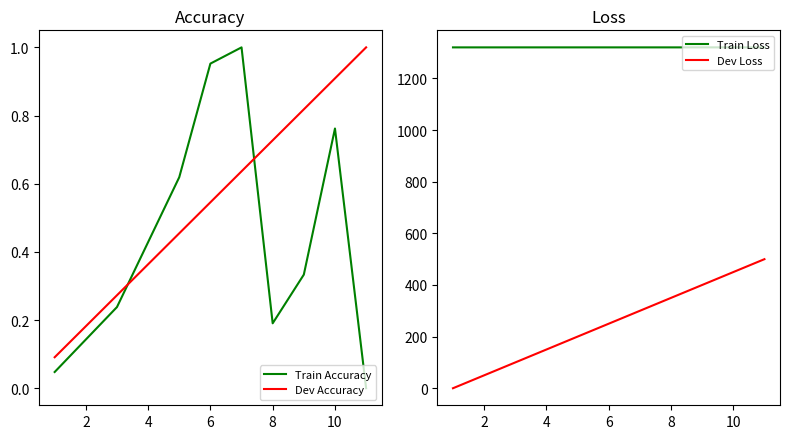

What is the approximate value of Train Loss at 2?

1320.5